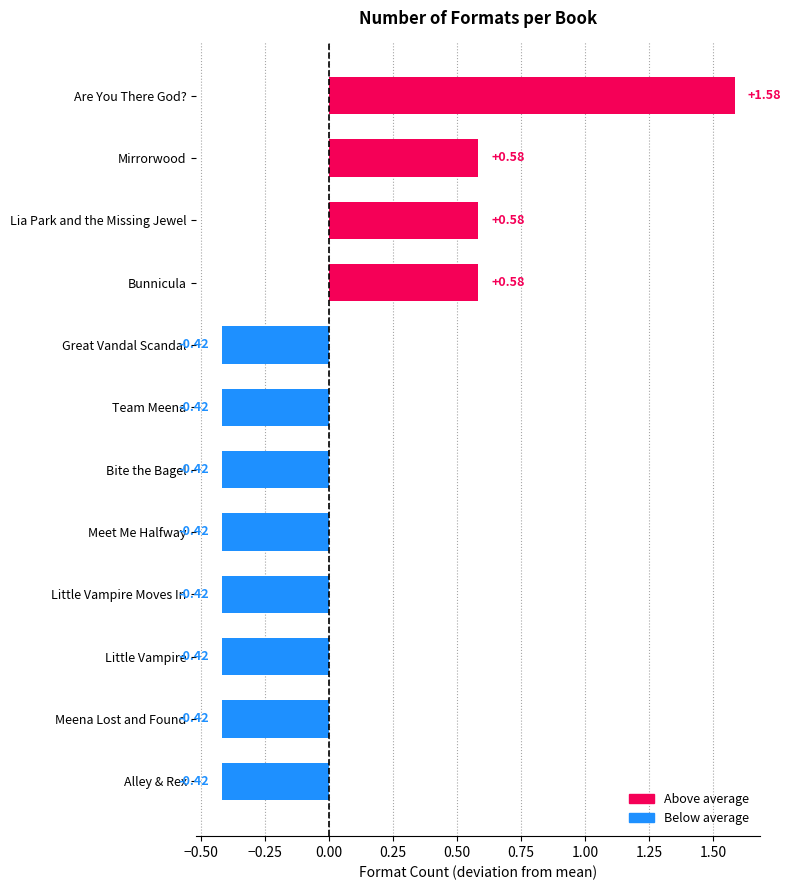

What is the sum of the values at Team Meena and Little Vampire Moves In?

-0.8